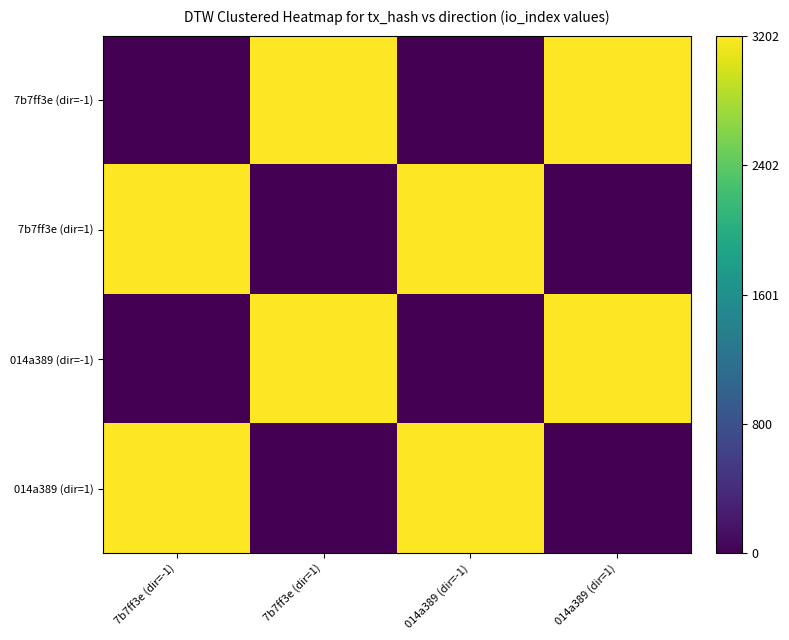

Which series has the widest spread of values?

7b7ff3e (dir=-1)